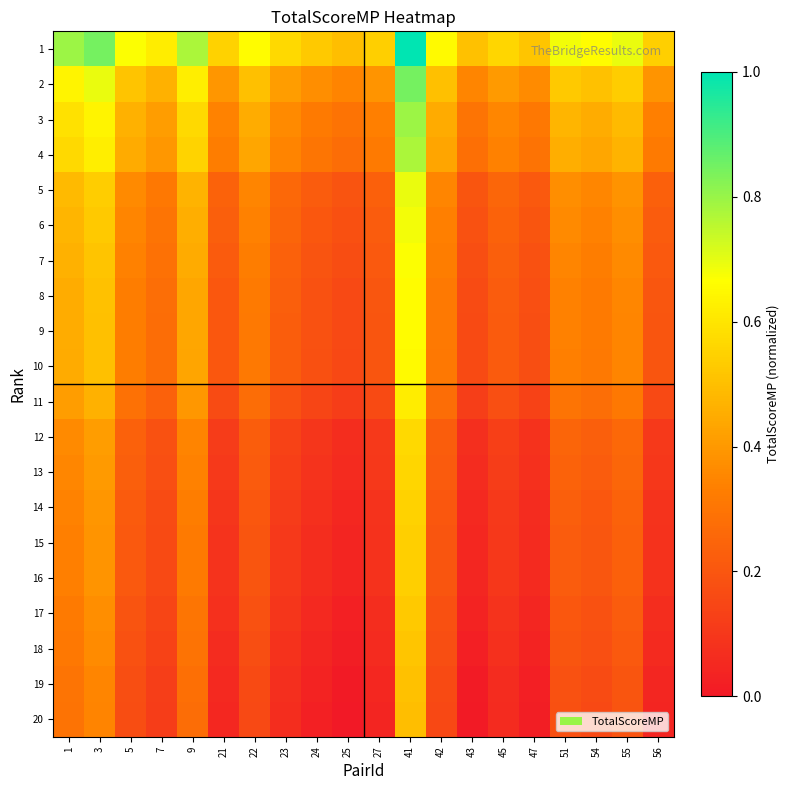

At 45, list the series in order from largest to smallest.

1, 2, 3, 4, 5, 6, 7, 8, 9, 10, 11, 12, 13, 14, 15, 16, 17, 18, 19, 20